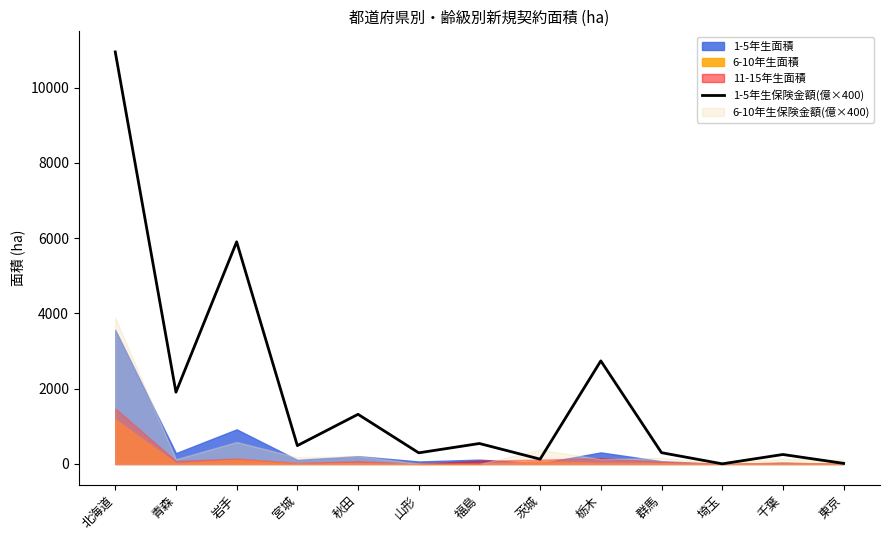

How many points are lower than both their immediate neighbors (excluding endpoints)?

5